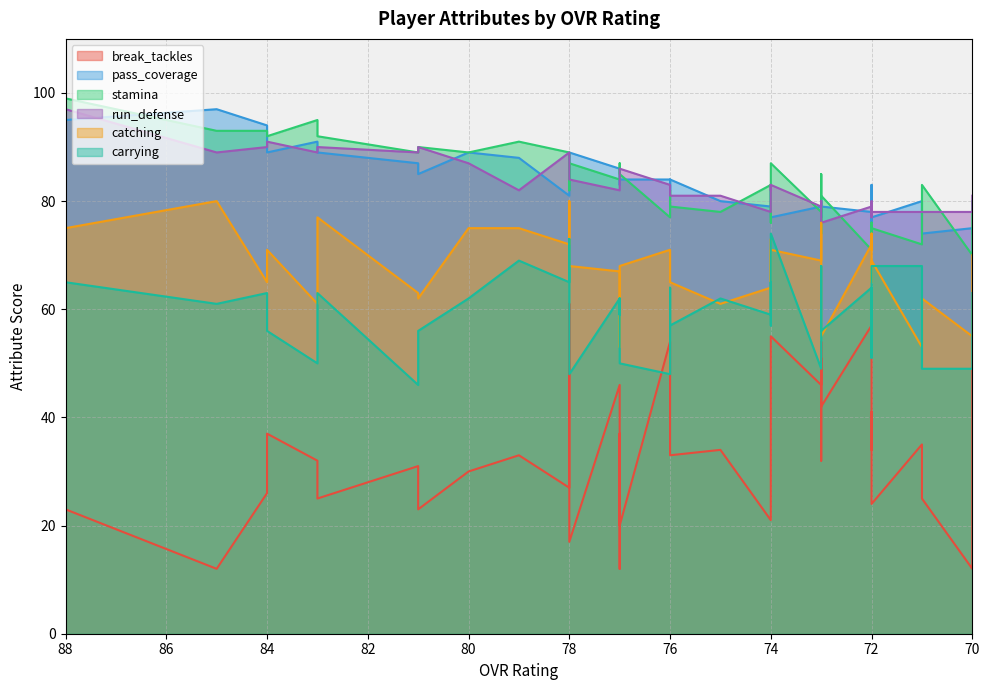

What is the difference between the second highest and second lowest values in the break_tackles series?

45